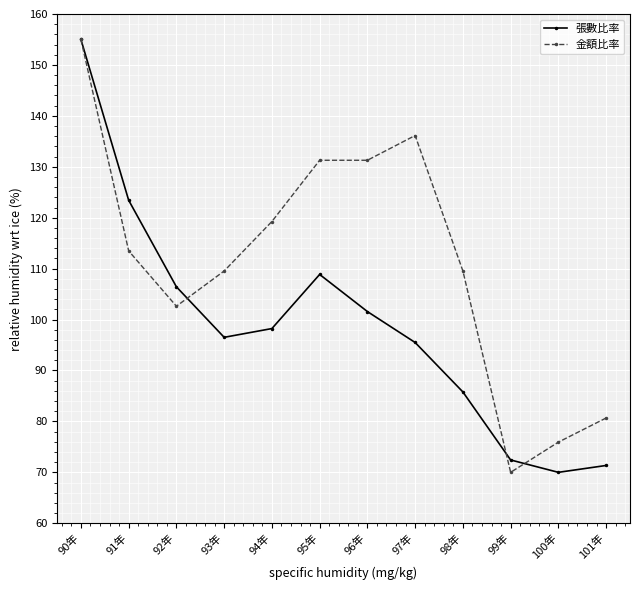

Count the number of categories in the chart.

12